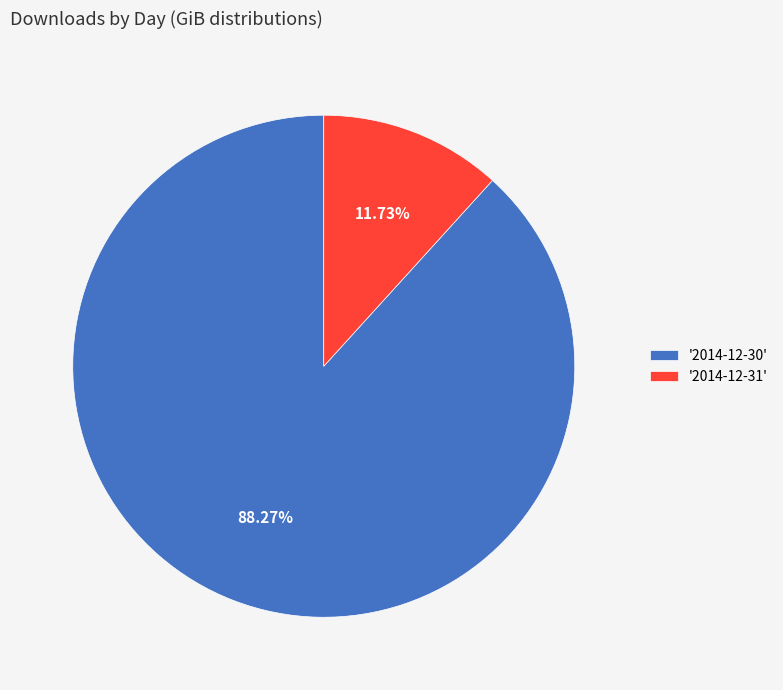

Do '2014-12-30' and '2014-12-31' together represent more than half of the pie?

Yes